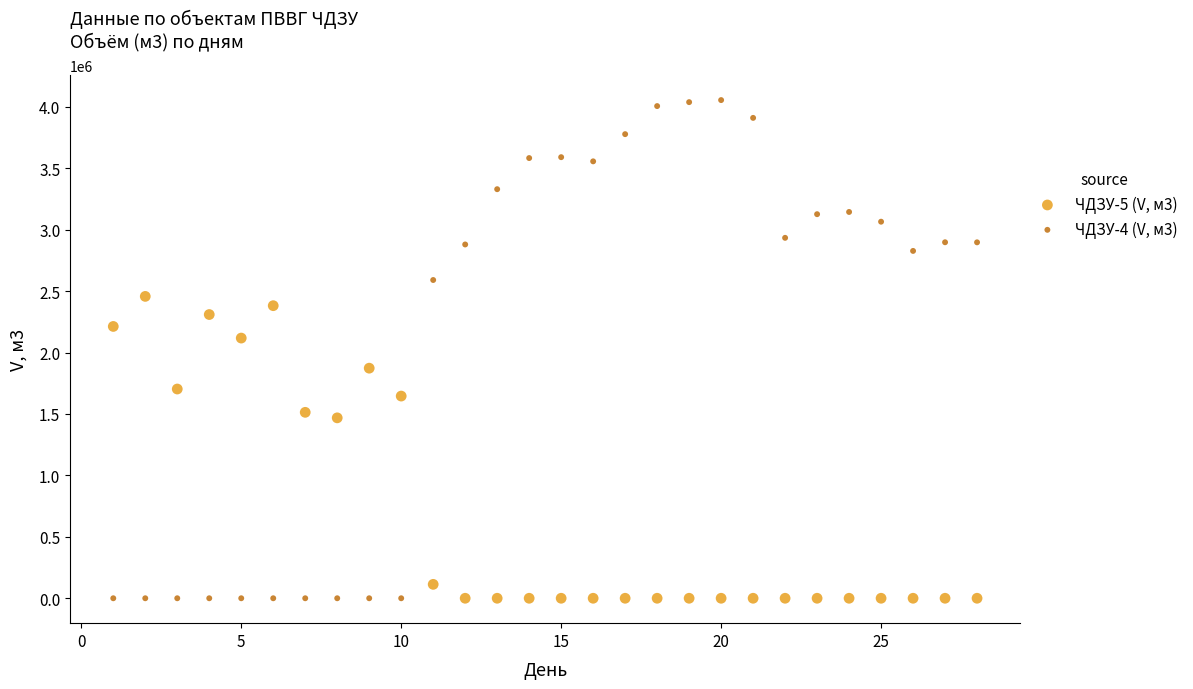

What is the X range (max minus min) for the scatter plot?

27.0